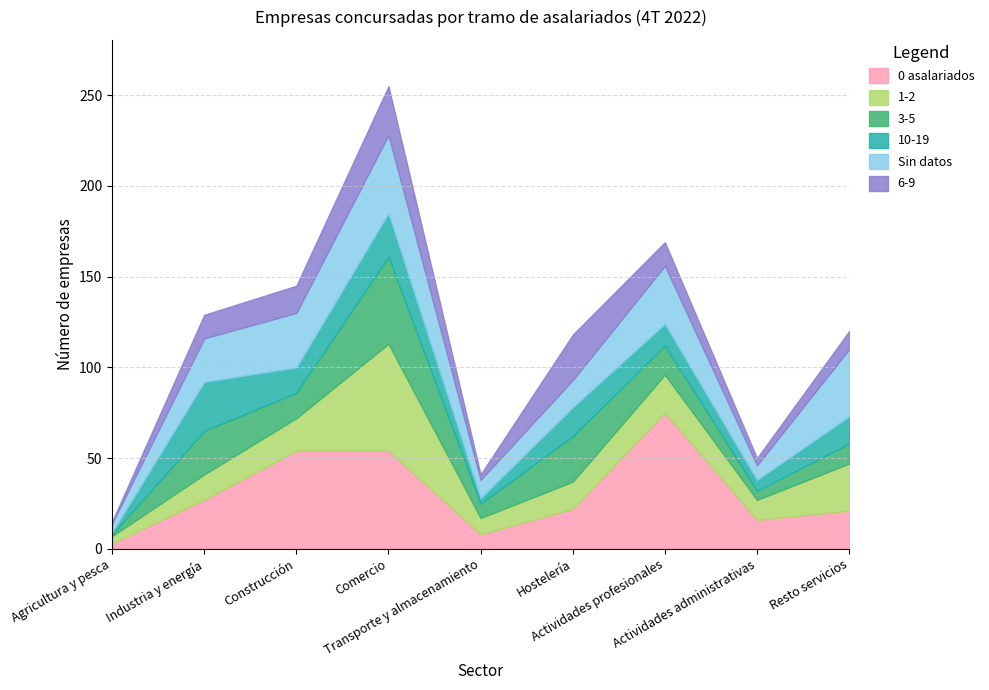

What is the label of the 4th point from the left?

Comercio